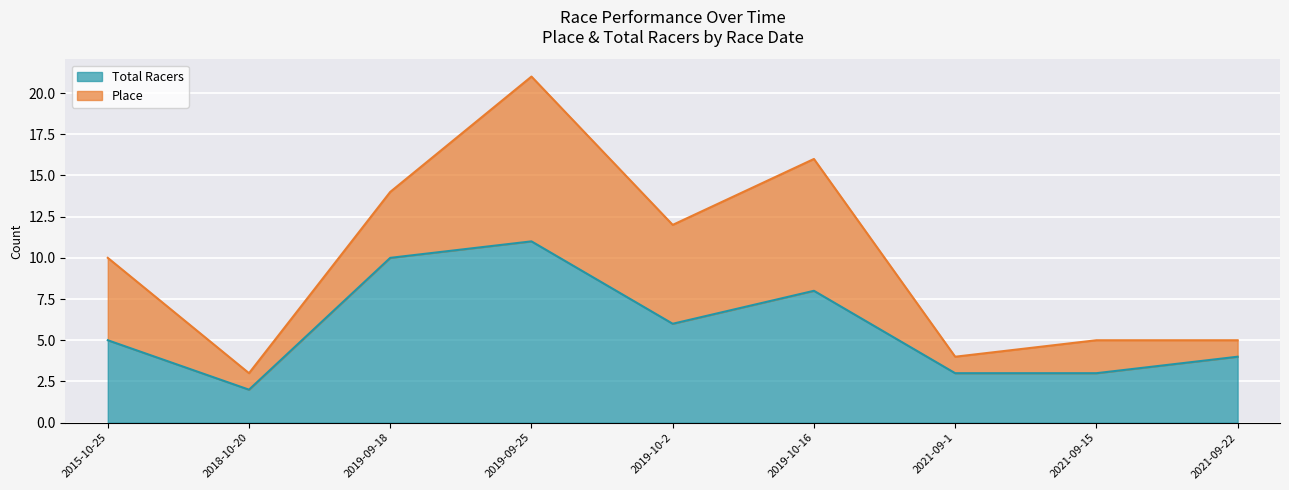

What is the change in value from 2019-09-18 to 2021-09-15?

-7